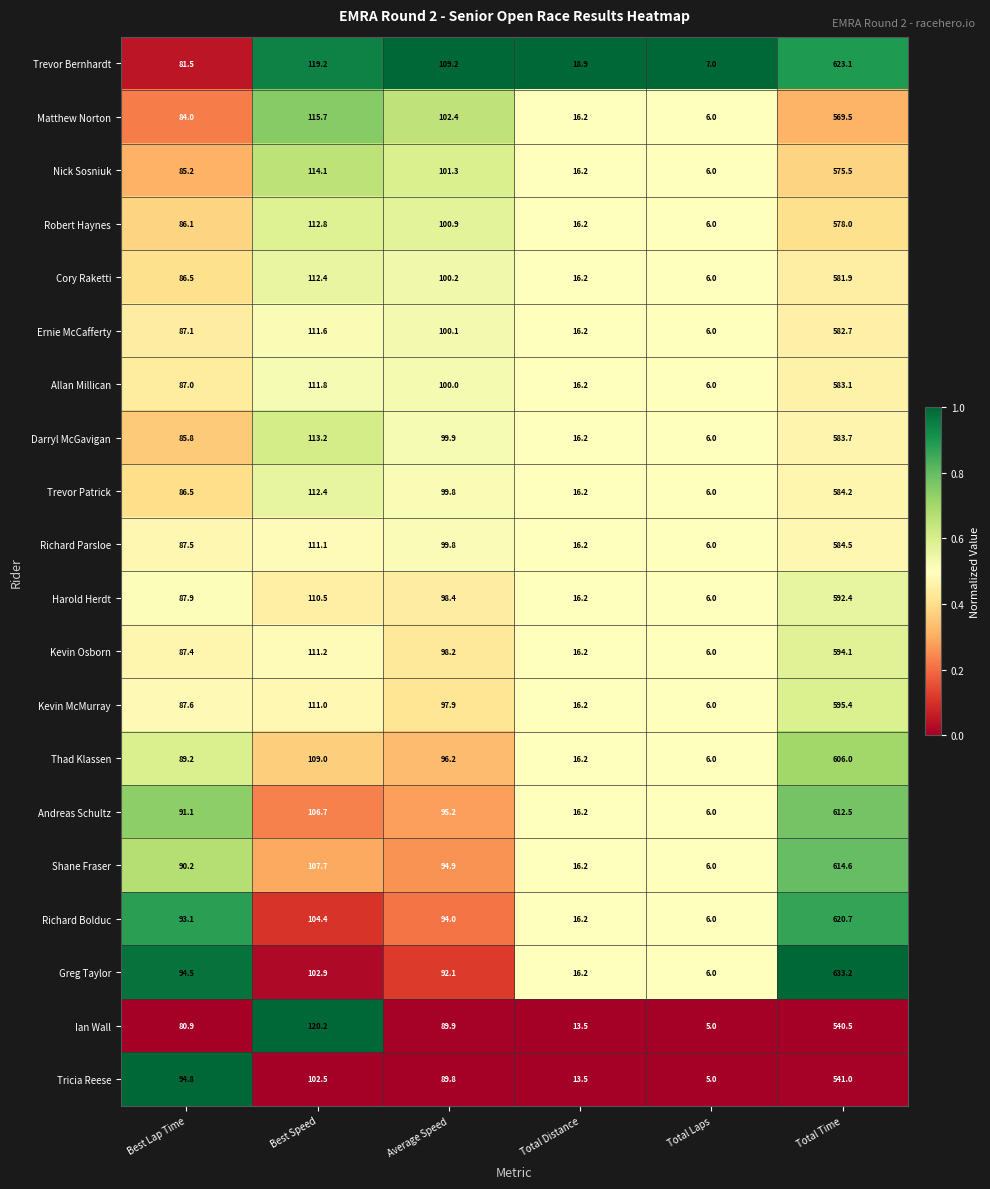

What is the greatest value displayed?

633.2